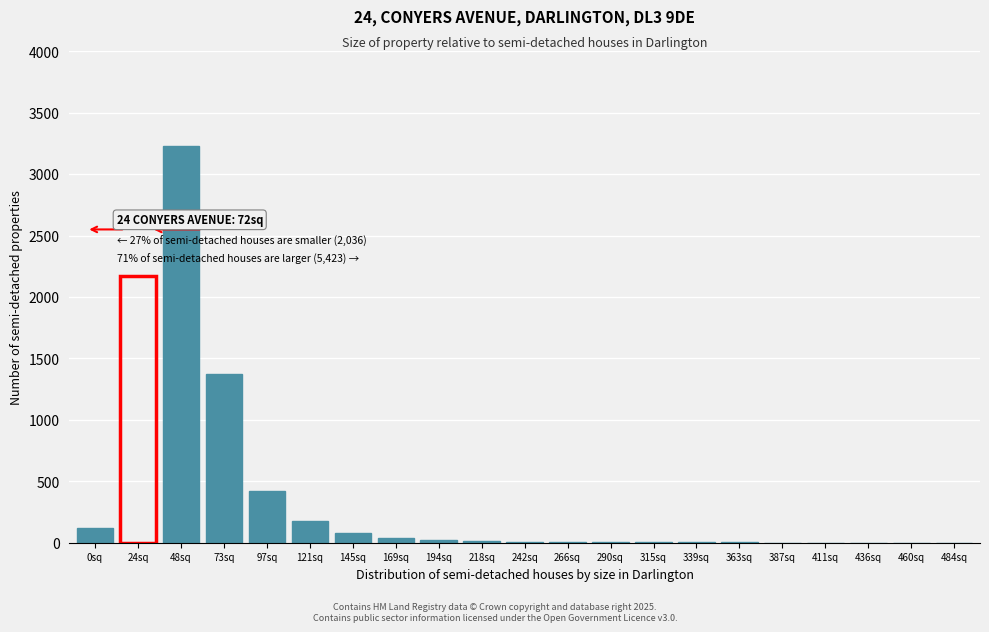

What is the maximum value shown in the chart?

3230